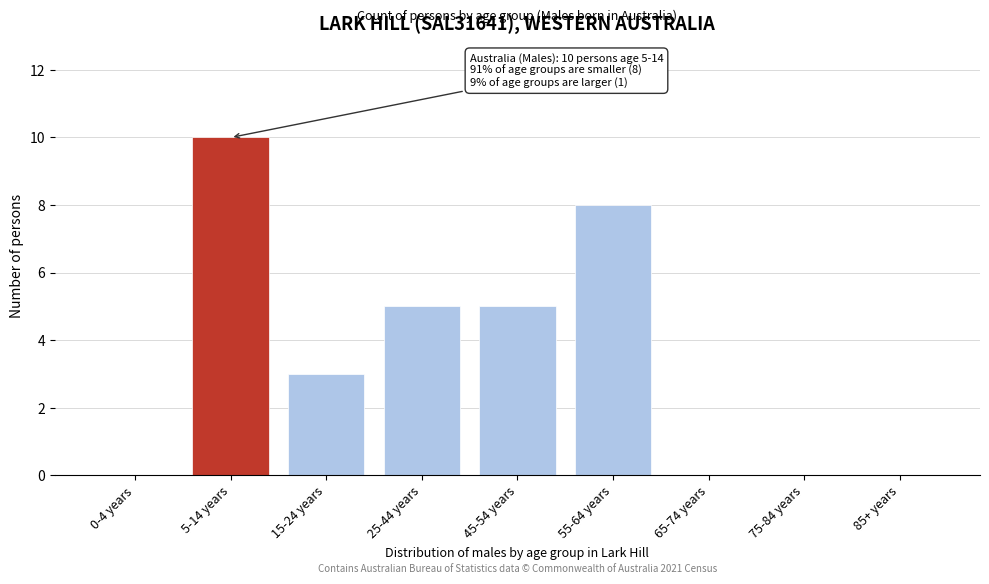

Reading right to left, extract all data points from this chart.

85+ years=0	75-84 years=0	65-74 years=0	55-64 years=8	45-54 years=5	25-44 years=5	15-24 years=3	5-14 years=10	0-4 years=0